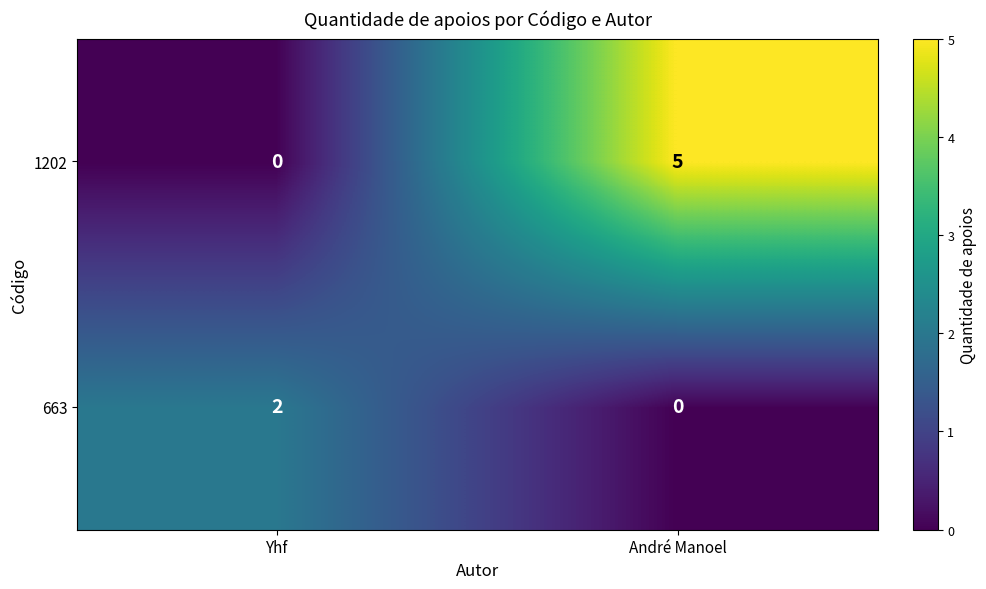

What is the difference between the highest and lowest values at Yhf?

2